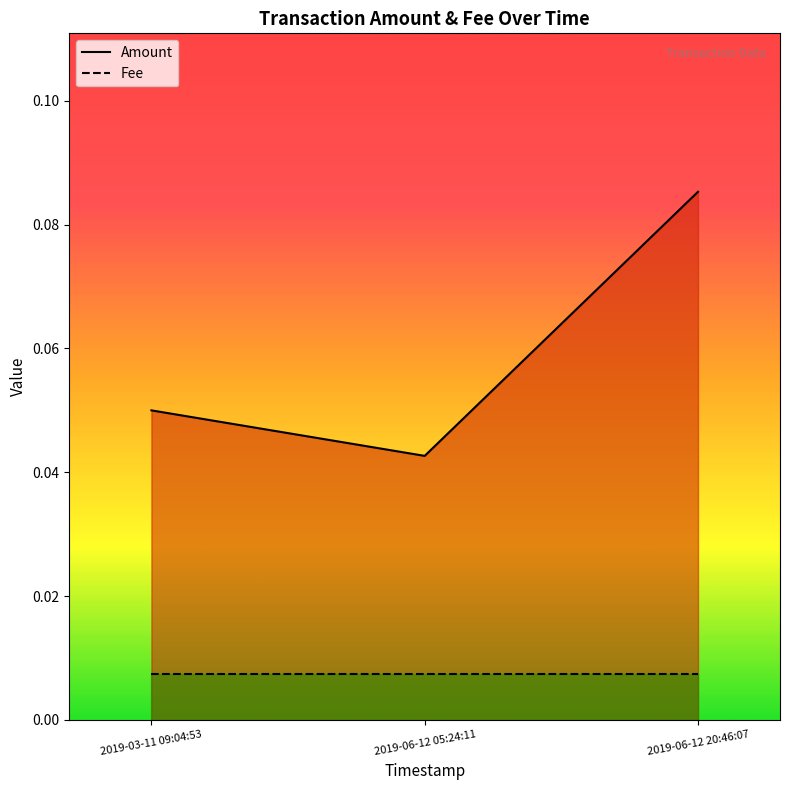

Which series has the largest range (max minus min)?

Amount